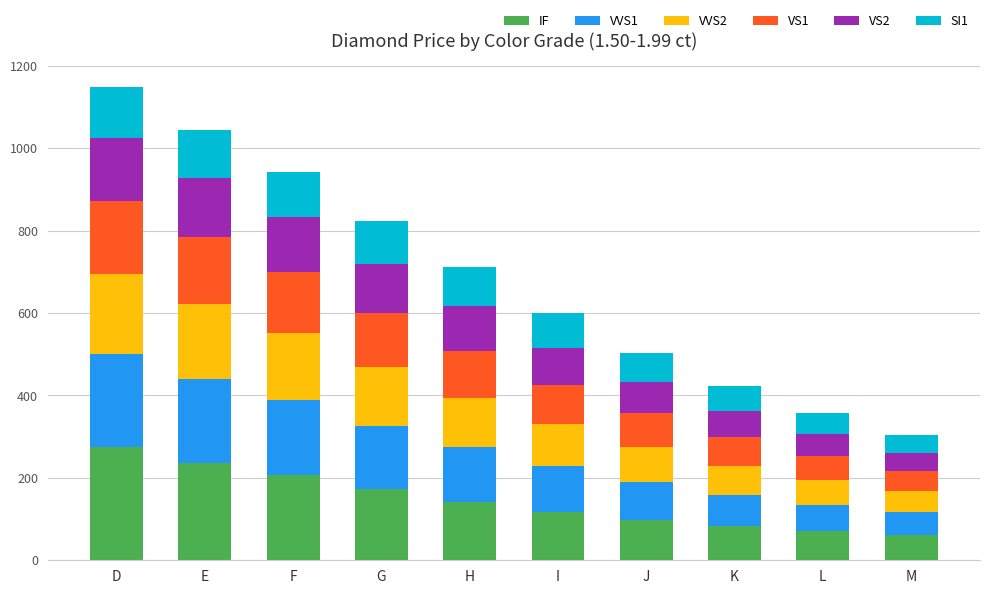

Which category has the highest value in the IF series?

D